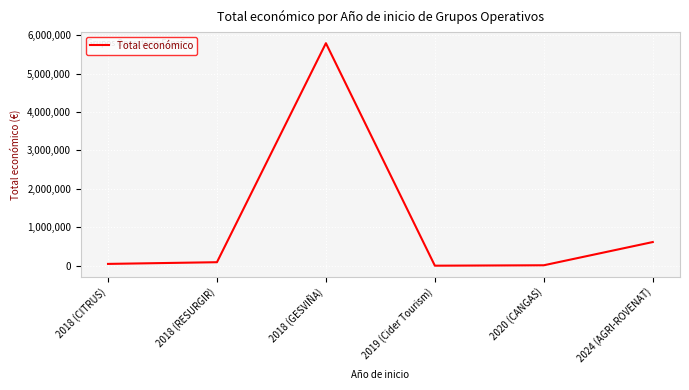

What is the approximate value at 2018 (GESVIÑA), to the nearest 100?

5792200